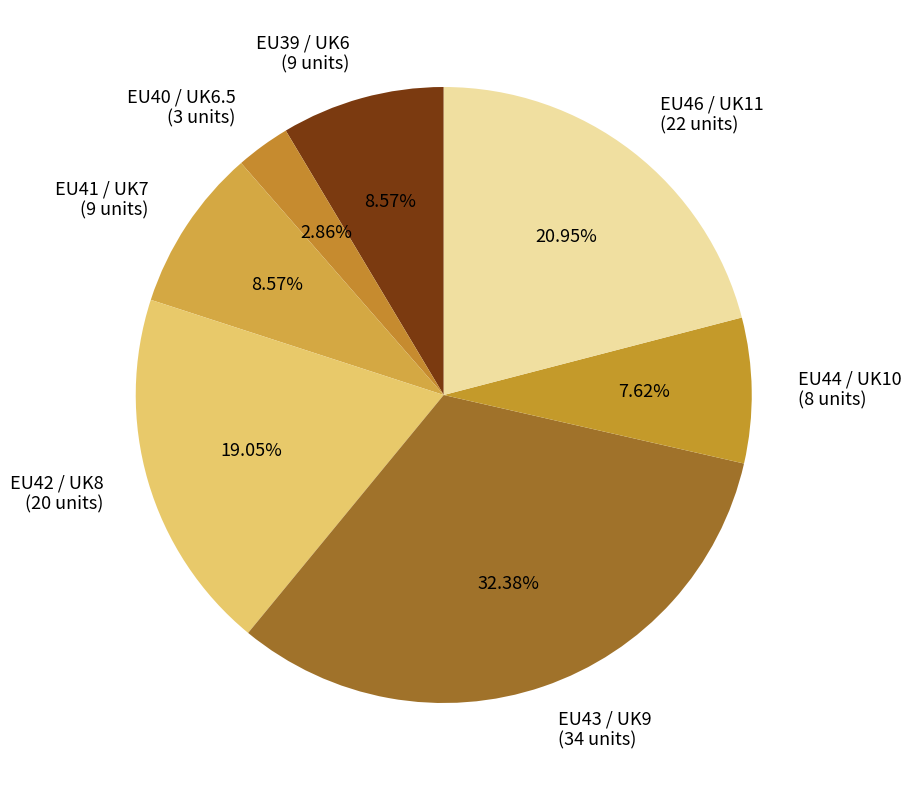

True or false: EU43 / UK9 accounts for 32% of the total.

True